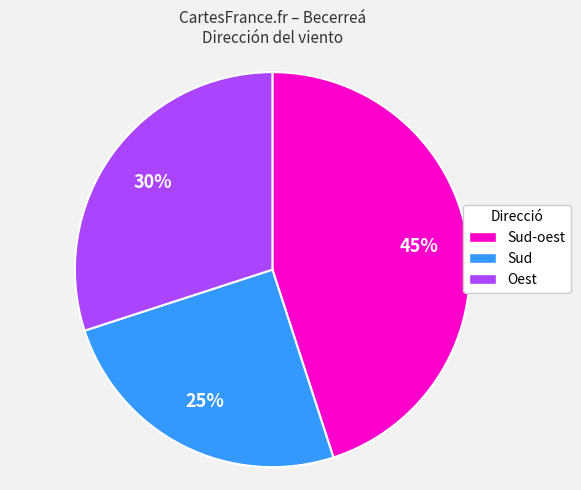

To the nearest percent, what is the average slice percentage?

33%